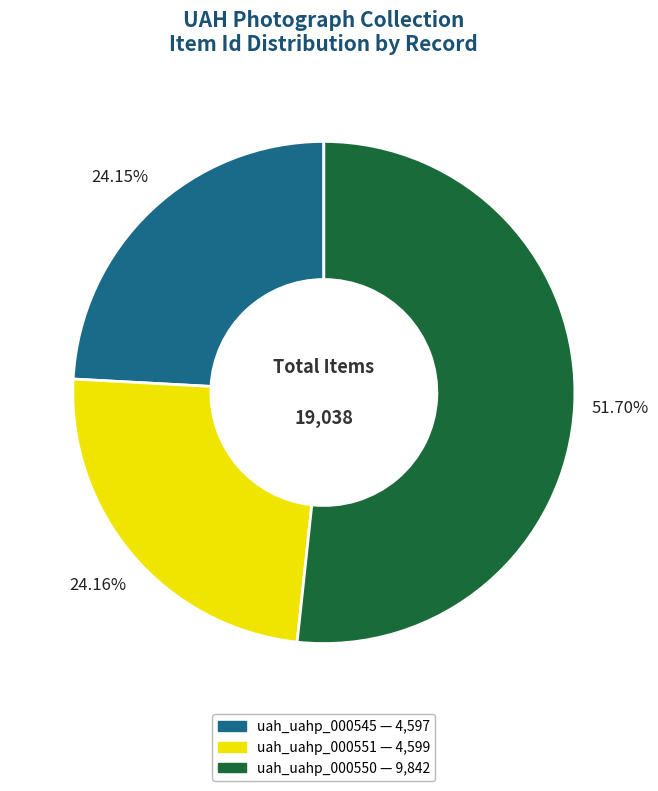

To the nearest percent, what percentage of the pie is uah_uahp_000551?

24%